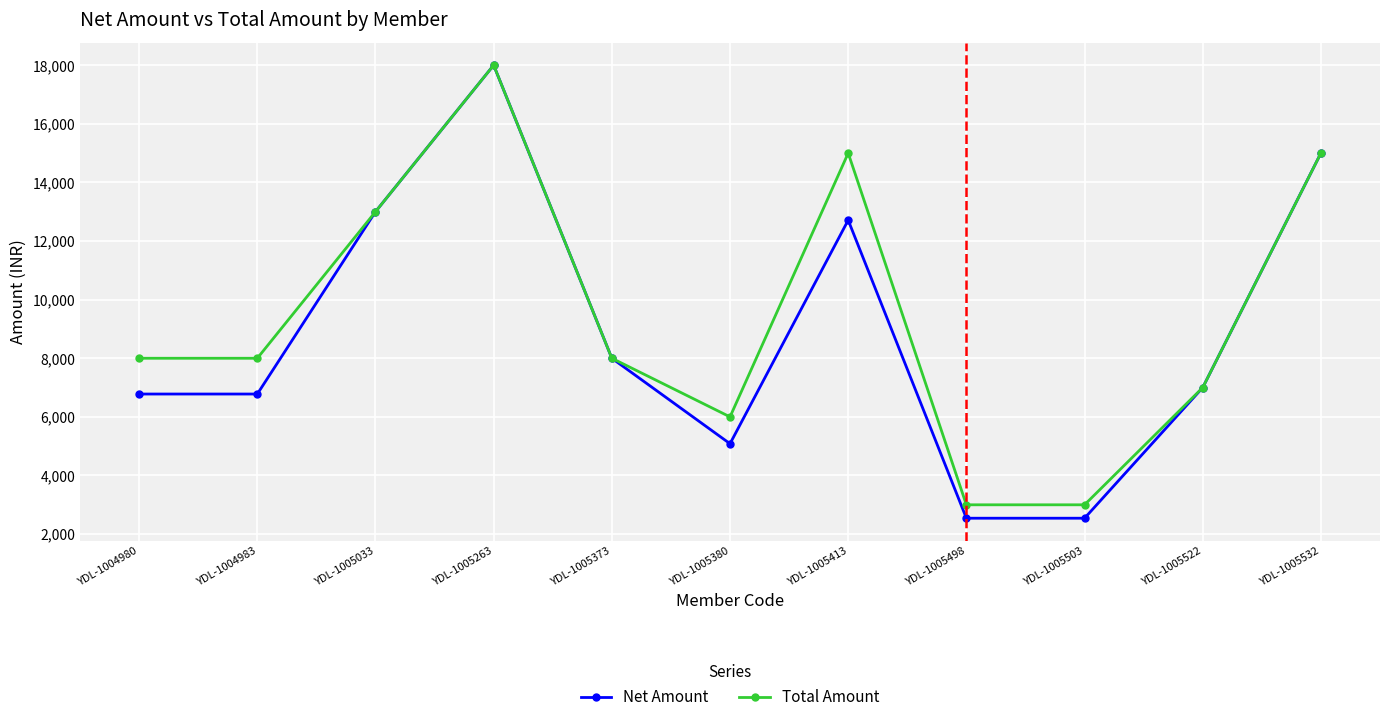

What is the minimum value for Net Amount?

2542.4